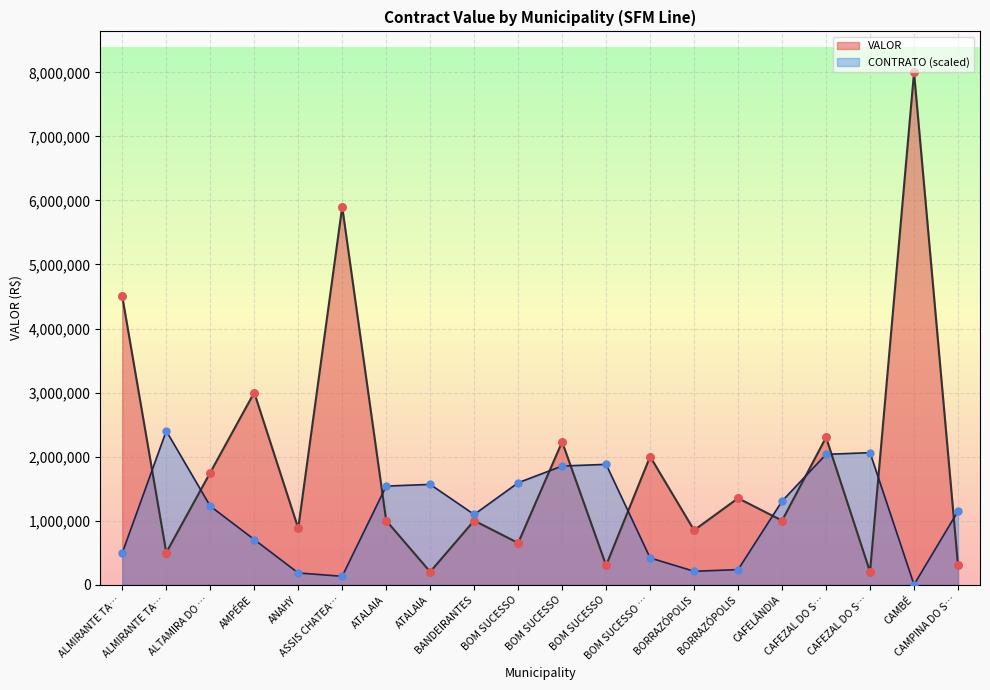

Which series has the largest total across all categories?

VALOR